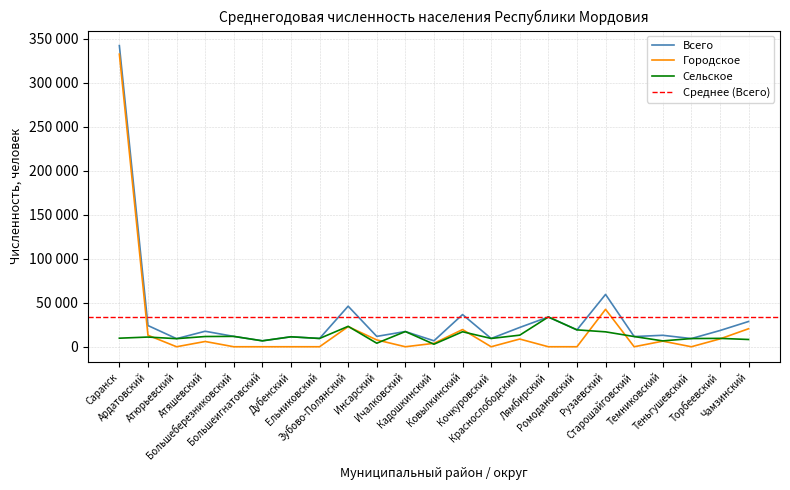

How many data points in Сельское are less than 11031?

11